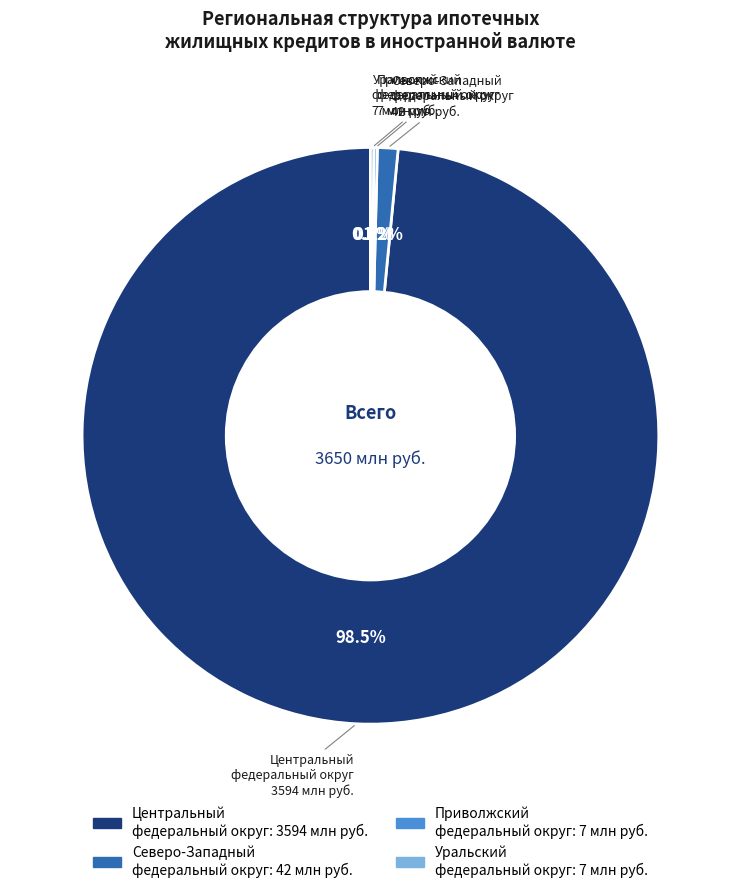

Does any single category account for the majority?

Yes